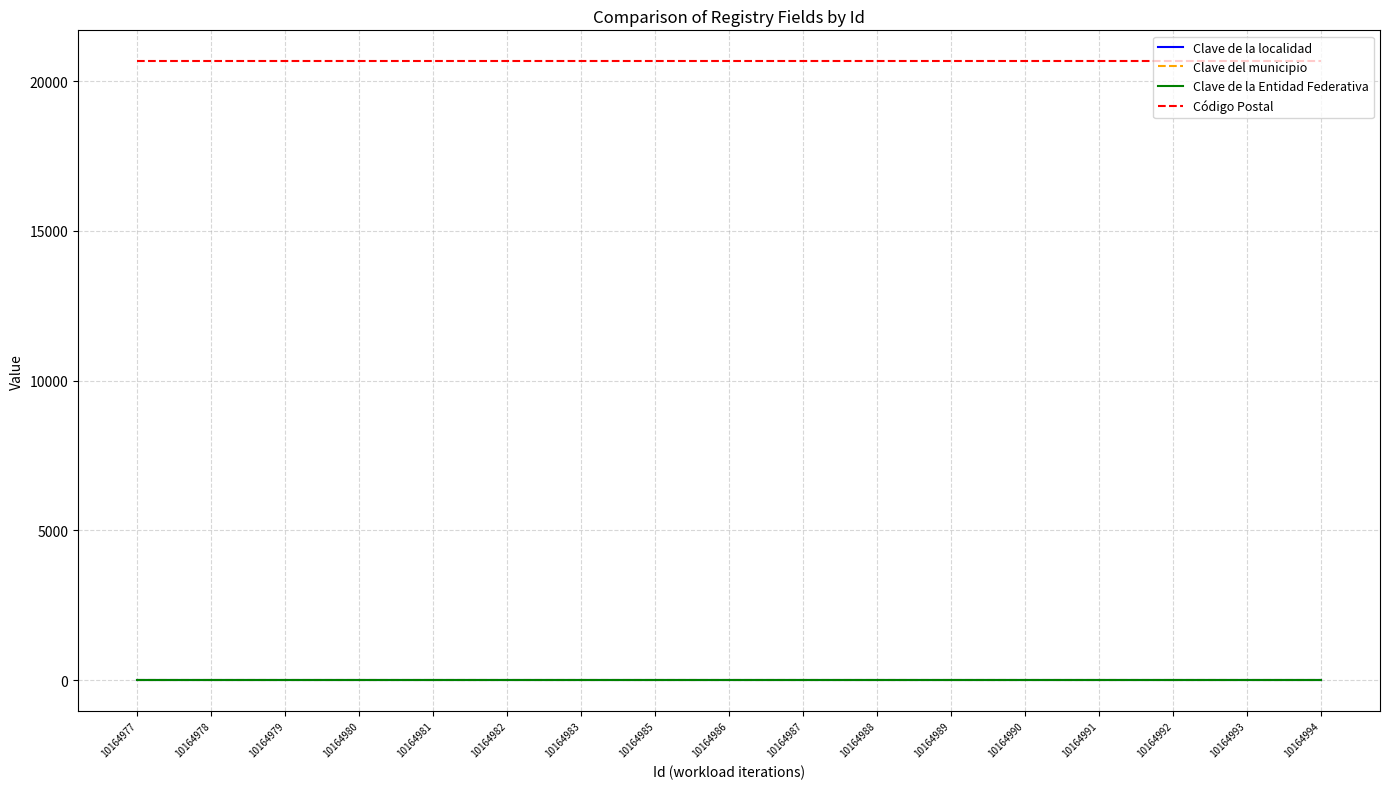

What is the sum of the Clave de la localidad values at 10164982 and 10164994?

12